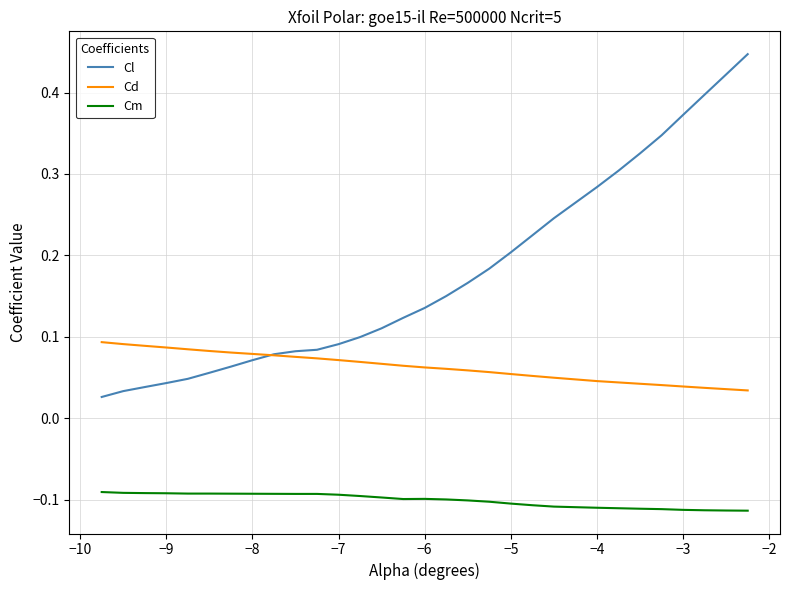

Rank the series by their maximum value, from lowest to highest.

Cm, Cd, Cl